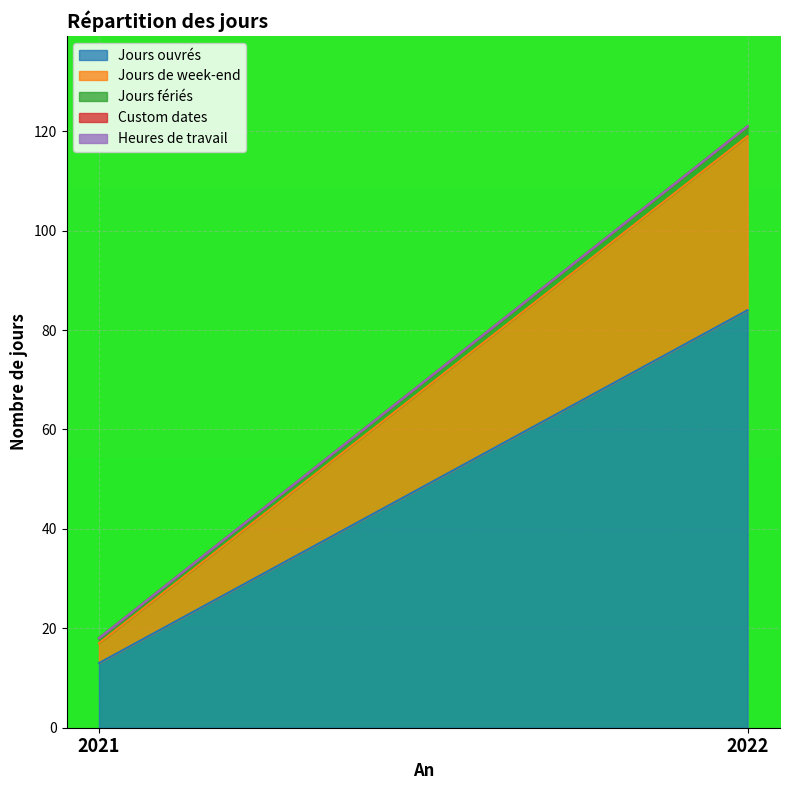

Which category has the lowest value in the Jours ouvrés series?

2021